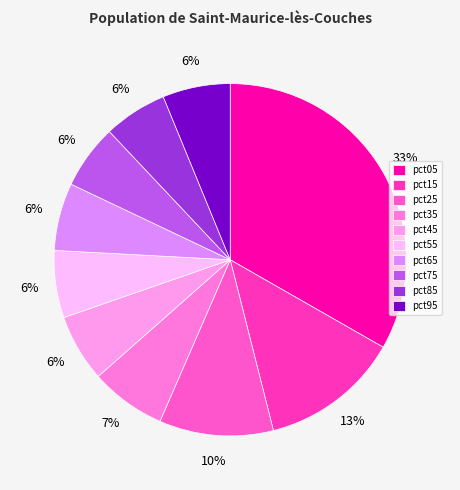

To the nearest percent, what is the difference between the largest and smallest slice percentages?

27%